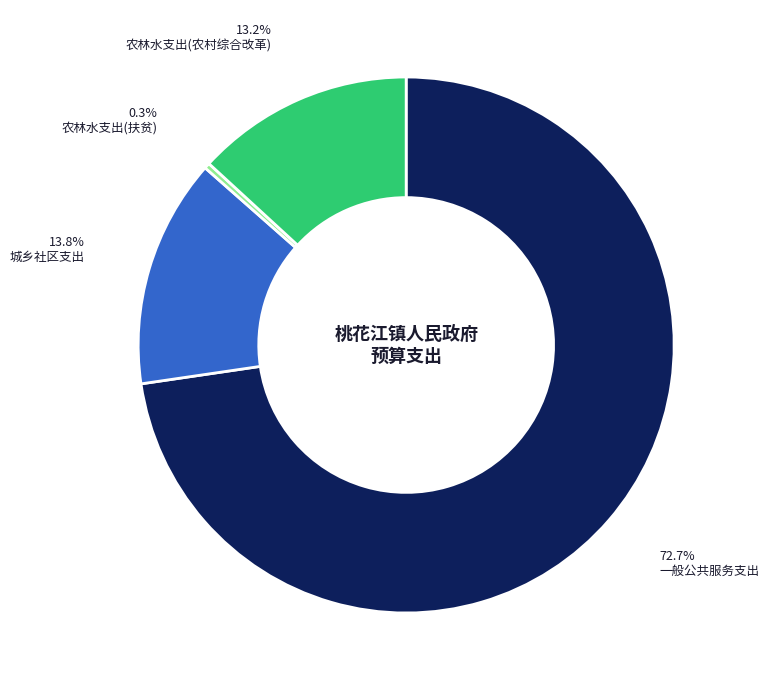

Is there a majority slice in this chart?

Yes